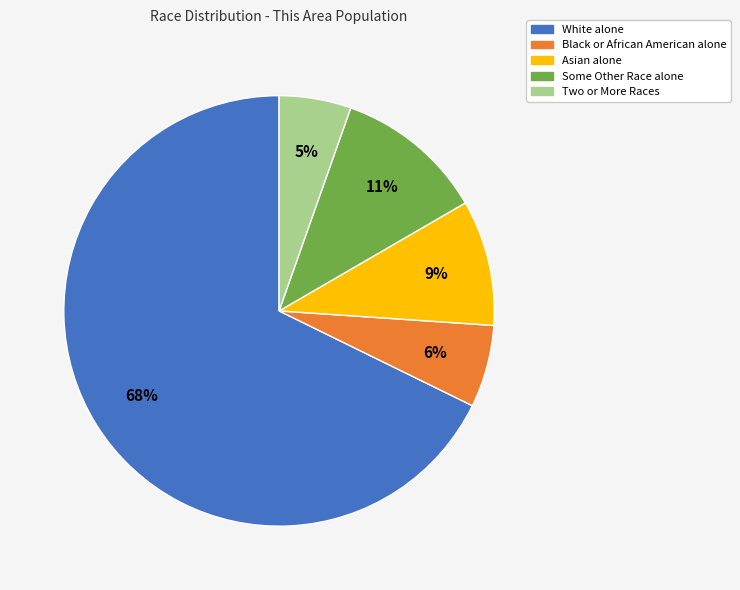

Combined, do Two or More Races and Black or African American alone account for over 50%?

No